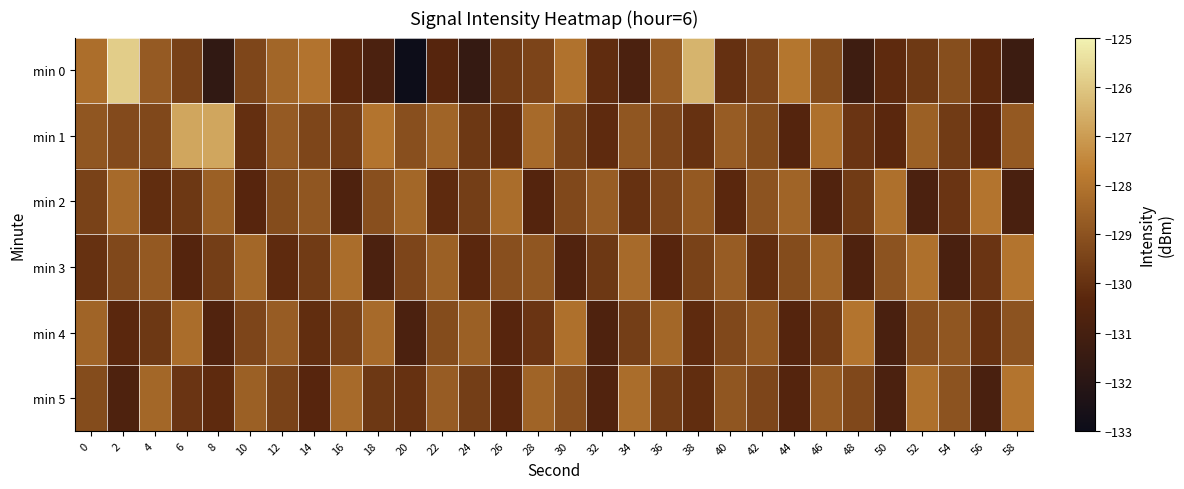

Reading right to left, what are all the values shown in this chart?

min 0: 58=-131.3	56=-130.3	54=-129.2	52=-129.8	50=-130.2	48=-131.3	46=-129.2	44=-128.0	42=-129.4	40=-130.0	38=-126.4	36=-128.7	34=-130.8	32=-130.1	30=-128.0	28=-129.4	26=-129.7	24=-131.6	22=-130.4	20=-132.9	18=-130.8	16=-130.3	14=-128.0	12=-128.4	10=-129.3	8=-131.7	6=-129.5	4=-128.8	2=-125.8	0=-128.2
min 1: 58=-128.8	56=-130.4	54=-129.7	52=-128.6	50=-130.3	48=-129.9	46=-128.1	44=-130.5	42=-129.2	40=-128.7	38=-130.0	36=-129.4	34=-128.9	32=-130.2	30=-129.5	28=-128.3	26=-130.1	24=-129.8	22=-128.5	20=-129.1	18=-128.0	16=-129.7	14=-129.4	12=-128.8	10=-130.0	8=-126.8	6=-126.8	4=-129.3	2=-129.2	0=-128.9
min 2: 58=-130.9	56=-128.0	54=-129.9	52=-130.8	50=-128.1	48=-129.7	46=-130.6	44=-128.5	42=-129.0	40=-130.3	38=-128.8	36=-129.4	34=-130.0	32=-128.7	30=-129.3	28=-130.5	26=-128.2	24=-129.6	22=-130.2	20=-128.4	18=-129.1	16=-130.7	14=-128.9	12=-129.2	10=-130.4	8=-128.6	6=-129.8	4=-130.1	2=-128.3	0=-129.5
min 3: 58=-128.0	56=-129.9	54=-130.9	52=-128.1	50=-129.0	48=-130.7	46=-128.5	44=-129.2	42=-130.1	40=-128.7	38=-129.5	36=-130.4	34=-128.3	32=-129.8	30=-130.6	28=-128.9	26=-129.1	24=-130.3	22=-128.6	20=-129.4	18=-130.8	16=-128.2	14=-129.7	12=-130.2	10=-128.4	8=-129.6	6=-130.5	4=-128.8	2=-129.3	0=-130.0
min 4: 58=-129.0	56=-130.0	54=-128.9	52=-129.1	50=-130.9	48=-128.0	46=-129.7	44=-130.5	42=-128.8	40=-129.3	38=-130.2	36=-128.4	34=-129.6	32=-130.7	30=-128.1	28=-129.9	26=-130.4	24=-128.6	22=-129.2	20=-130.8	18=-128.3	16=-129.5	14=-130.1	12=-128.7	10=-129.4	8=-130.6	6=-128.2	4=-129.8	2=-130.3	0=-128.5
min 5: 58=-128.0	56=-130.9	54=-129.0	52=-128.1	50=-130.8	48=-129.3	46=-128.8	44=-130.5	42=-129.4	40=-128.9	38=-130.1	36=-129.7	34=-128.2	32=-130.6	30=-129.1	28=-128.5	26=-130.3	24=-129.6	22=-128.7	20=-130.0	18=-129.8	16=-128.3	14=-130.4	12=-129.5	10=-128.6	8=-130.2	6=-129.9	4=-128.4	2=-130.7	0=-129.2